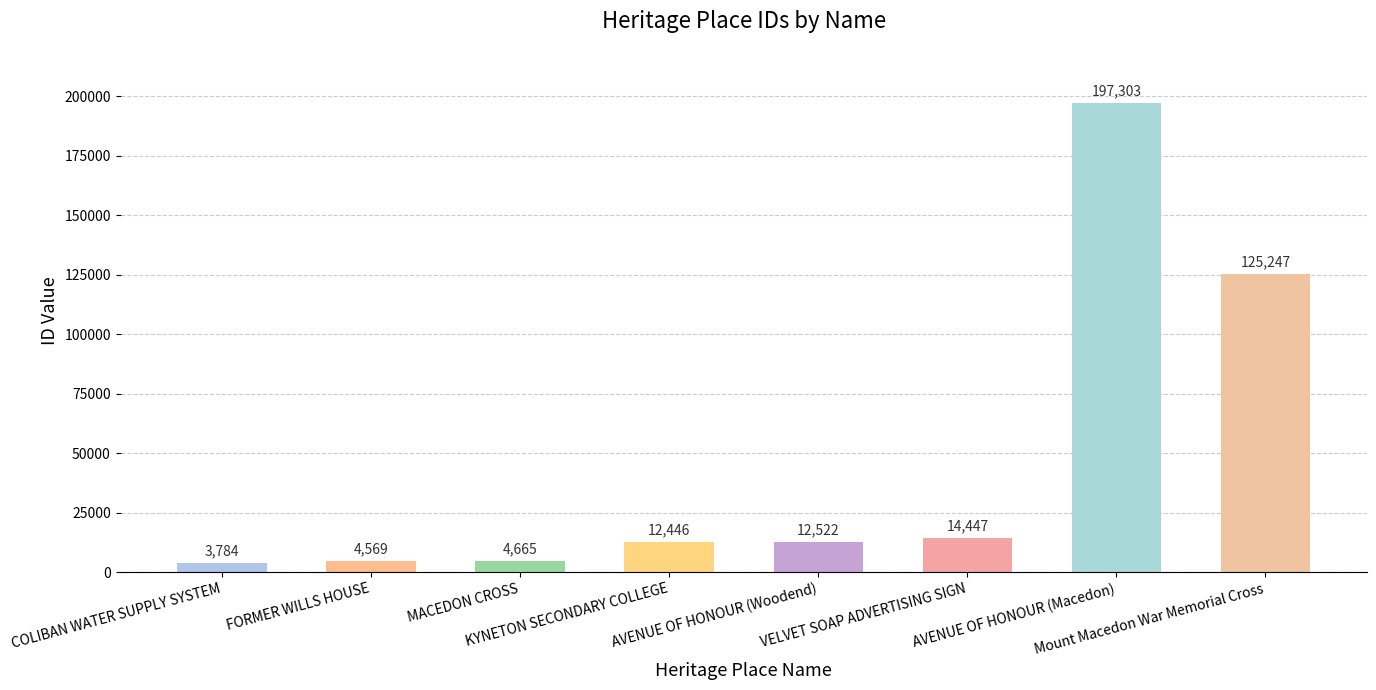

What is the difference between the maximum and minimum values?

193519